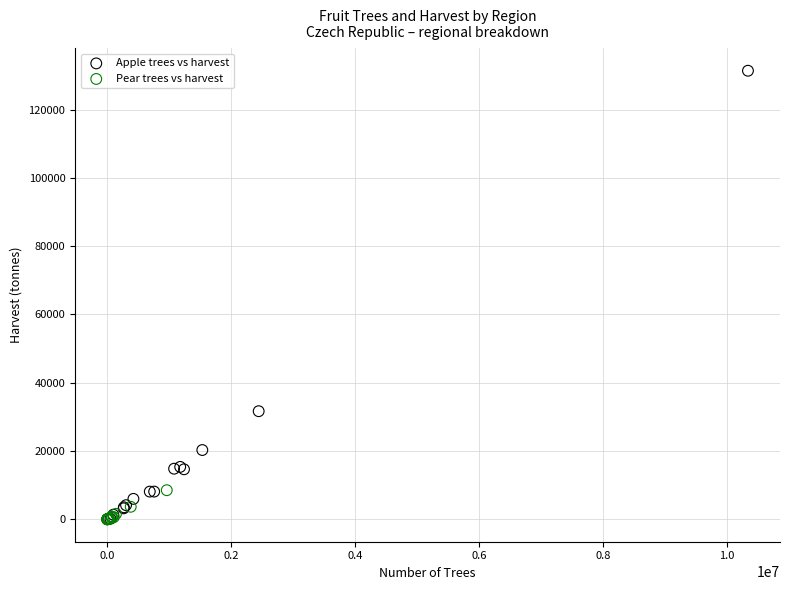

Which series contains the highest Y value?

Apple trees vs harvest